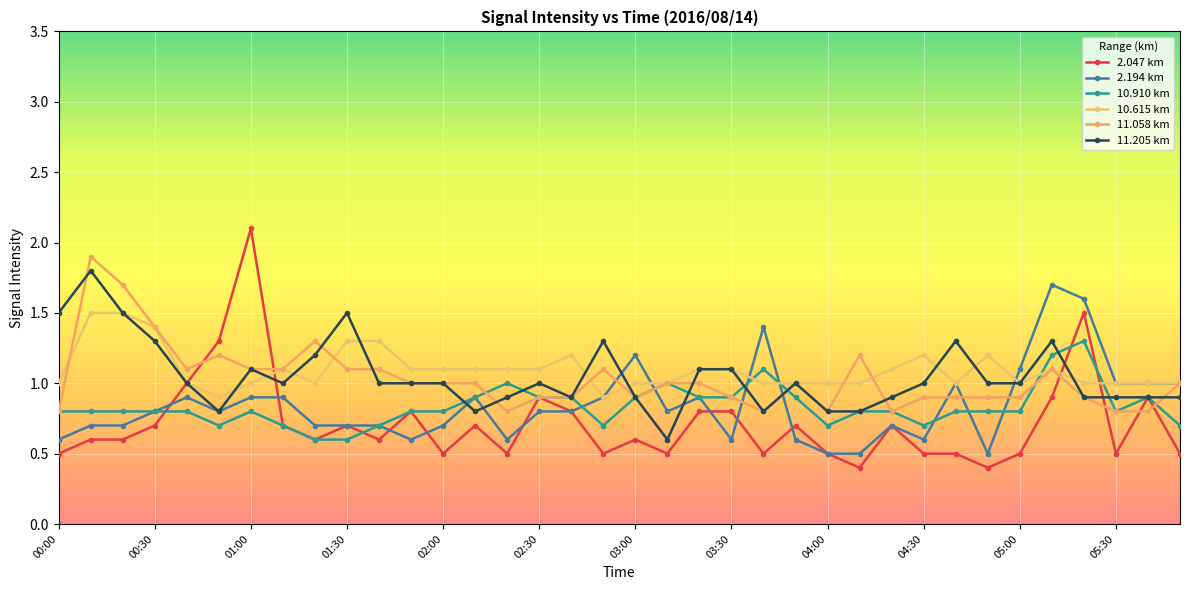

Which series has the largest total across all categories?

10.615 km